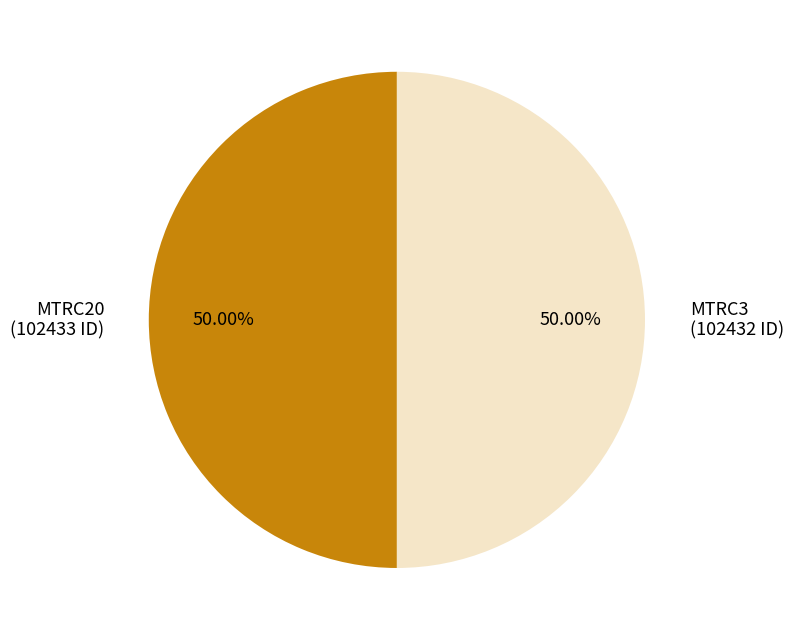

To the nearest percent, what percentage of the pie is MTRC3?

50%